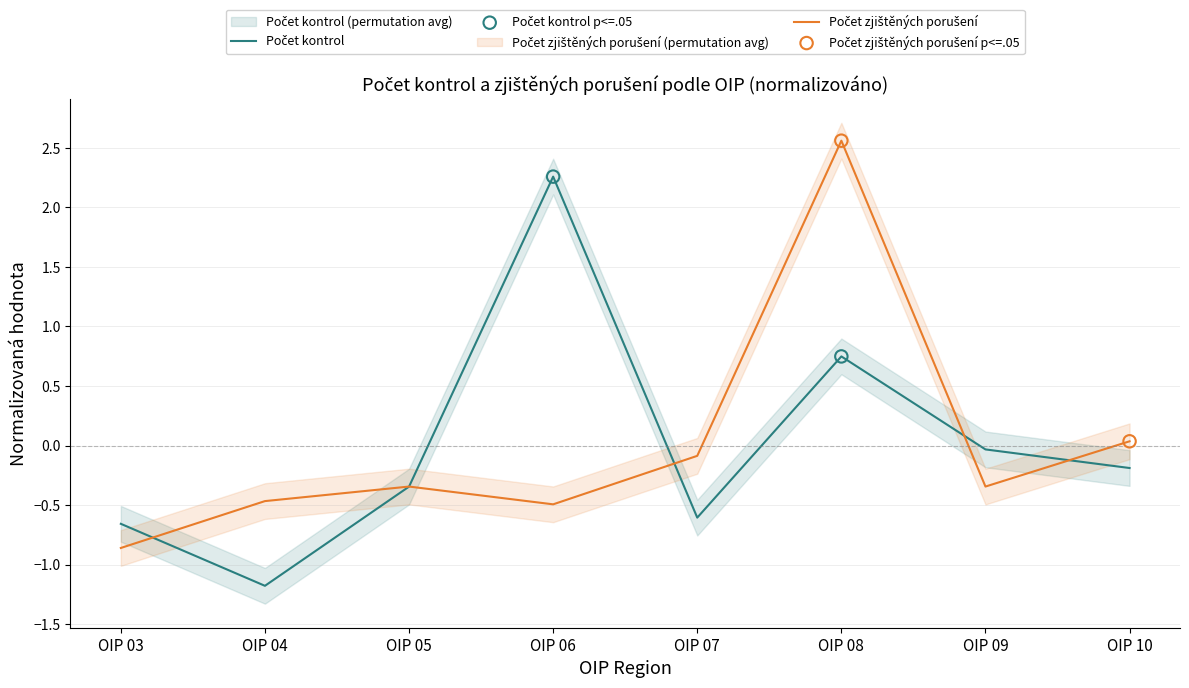

At how many categories does at least one series exceed 1?

2